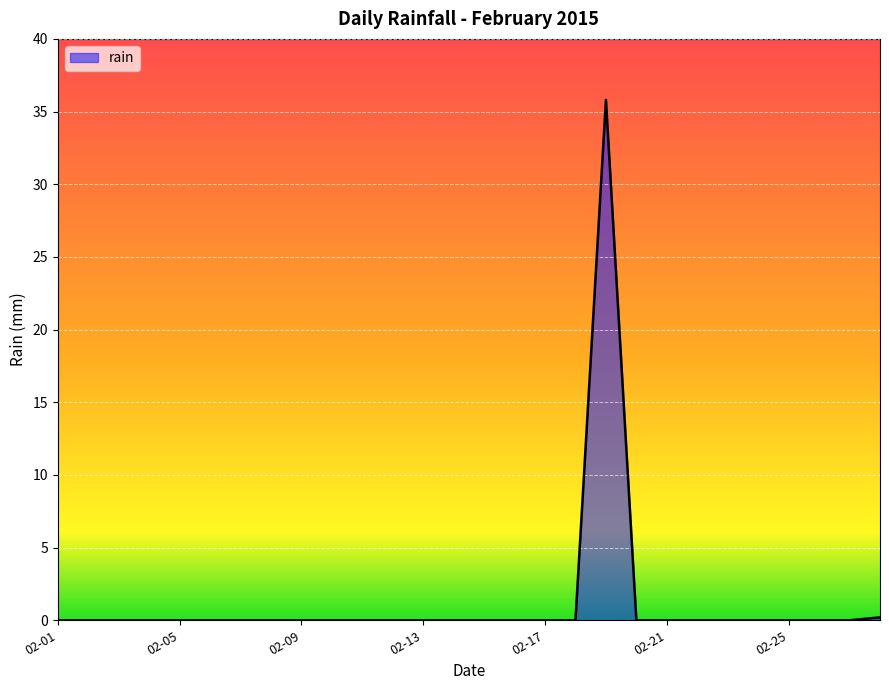

What is the difference between the maximum and minimum values?

35.8